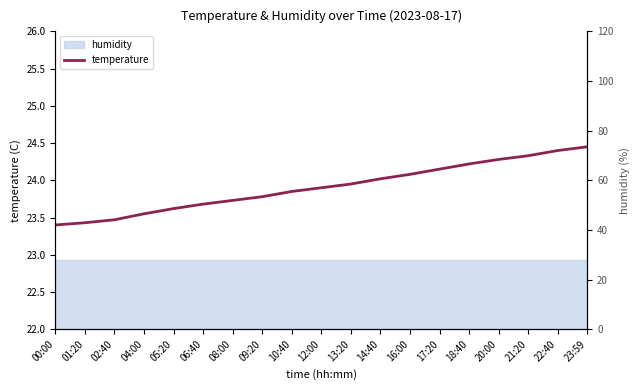

What is the minimum value shown in the chart?

23.4